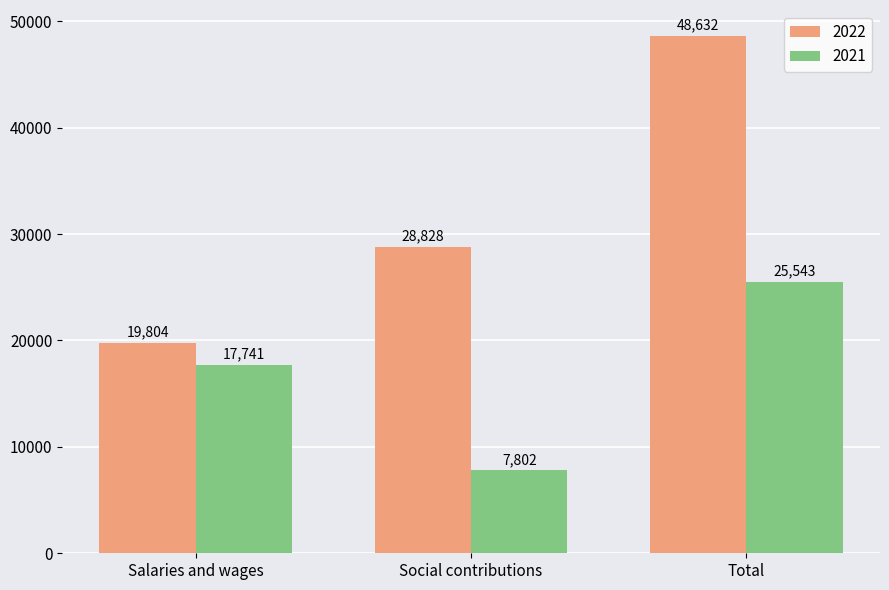

What is the smallest value displayed?

7802